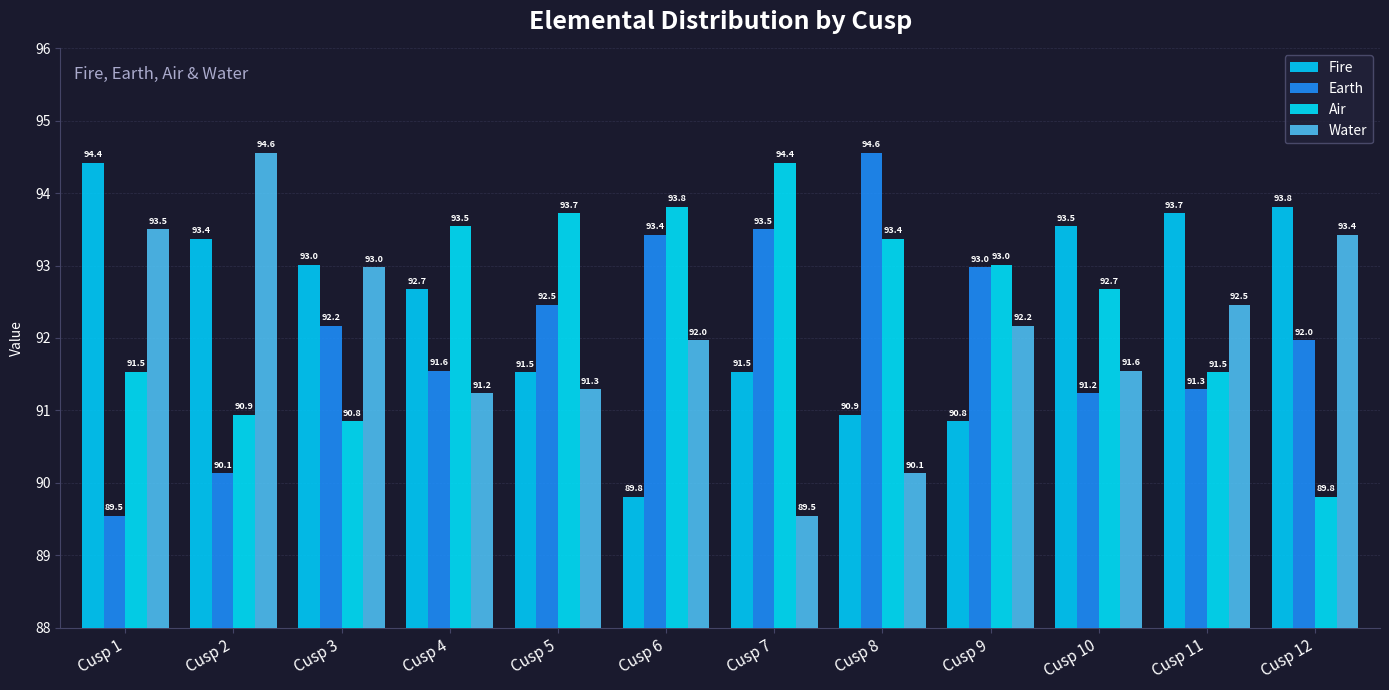

What is the difference between the Air values at Cusp 9 and Cusp 2?

2.1